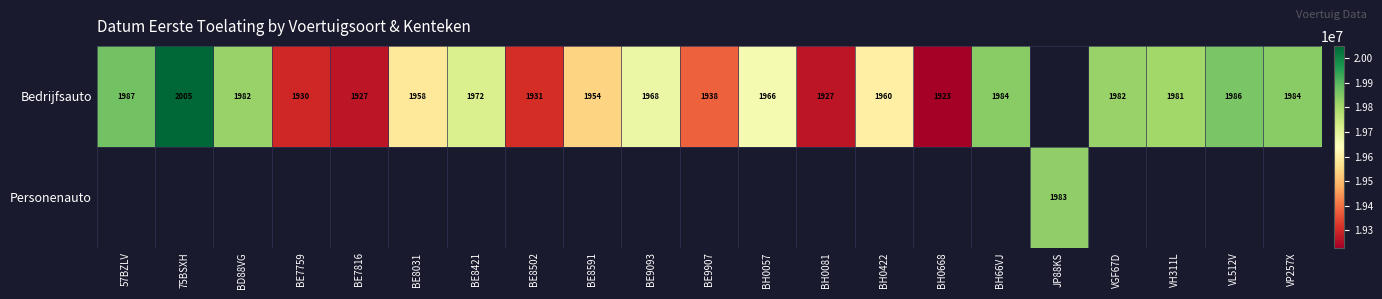

The Bedrijfsauto series shows 1982 at VGF67D. True or false?

True